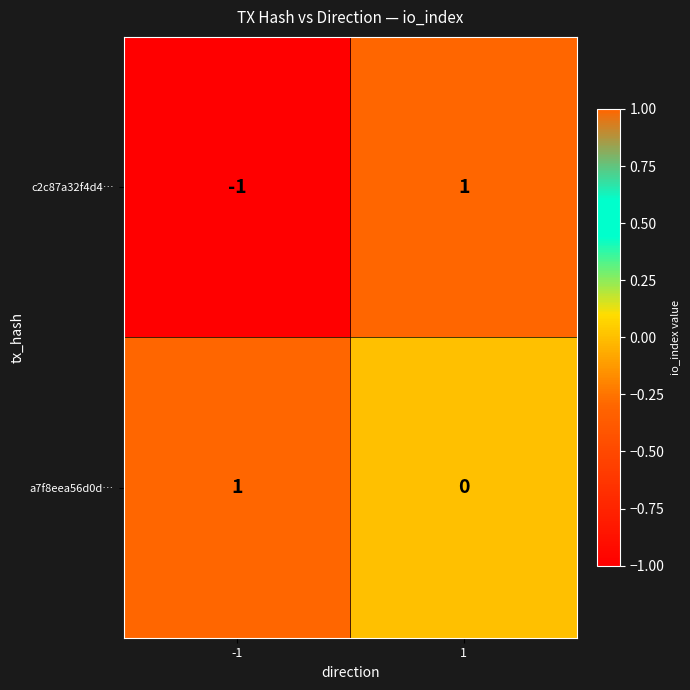

Which label corresponds to the smallest value in the chart?

-1